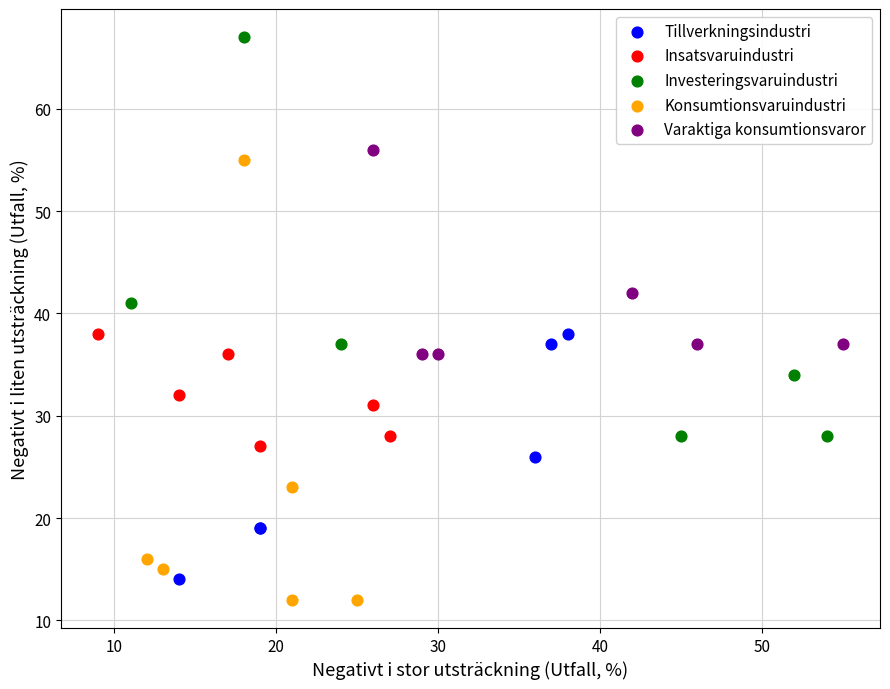

Which series contains the highest Y value?

Investeringsvaruindustri